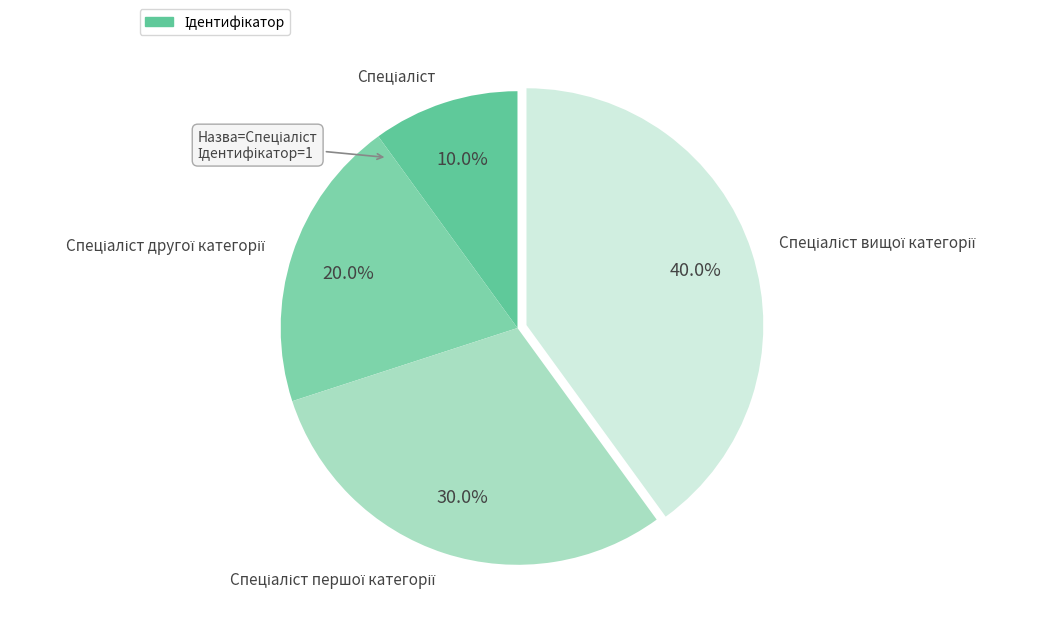

Is there a majority slice in this chart?

No